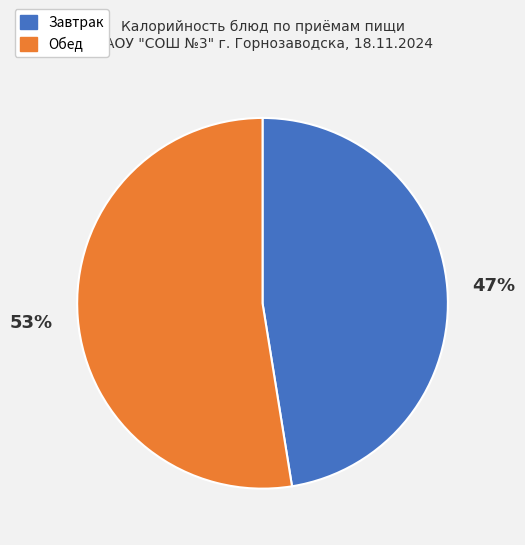

How many segments does this pie chart have?

2